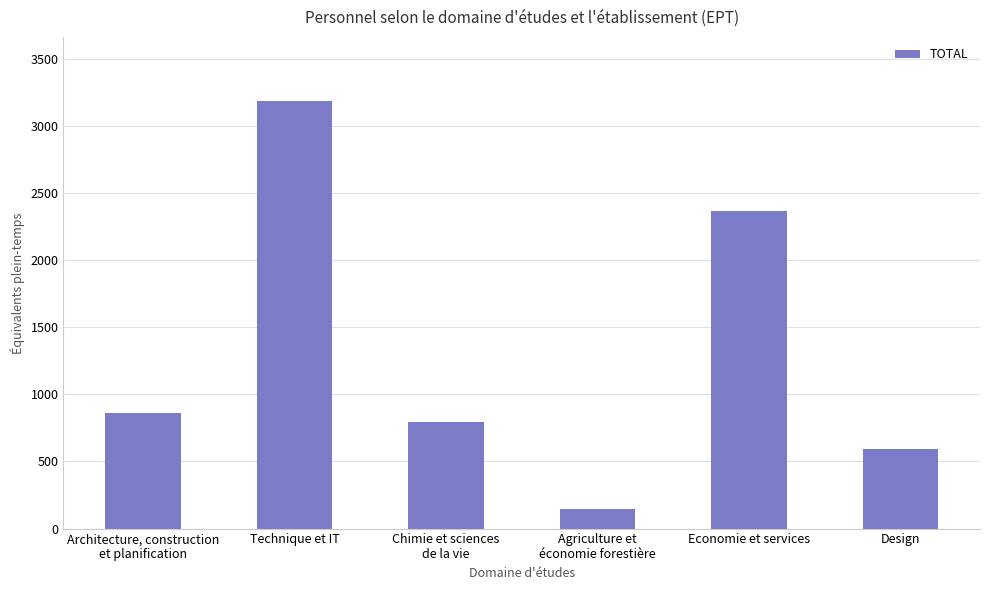

List the labels in order of value, largest first.

Technique et IT, Economie et services, Architecture, construction
et planification, Chimie et sciences
de la vie, Design, Agriculture et
économie forestière